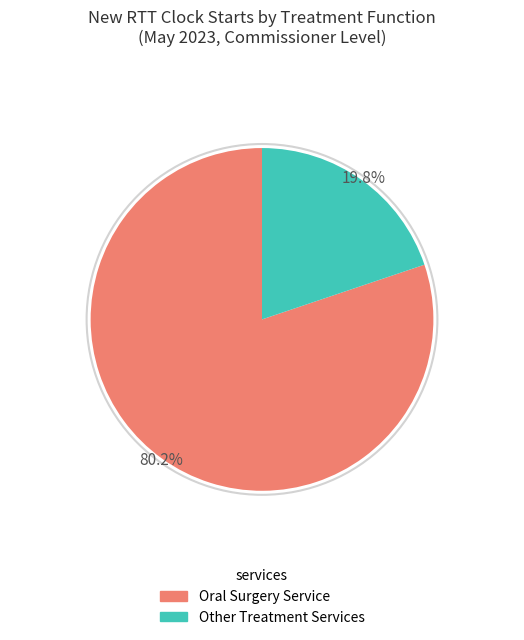

Does any single category account for the majority?

Yes